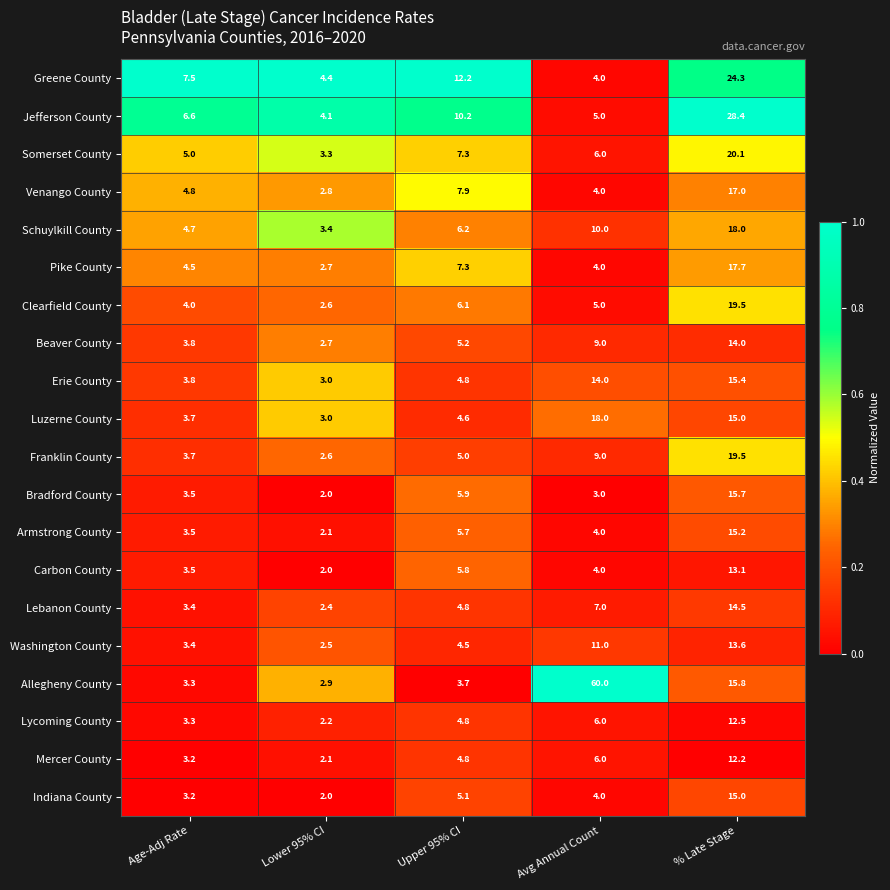

What is the maximum value for Jefferson County?

28.4